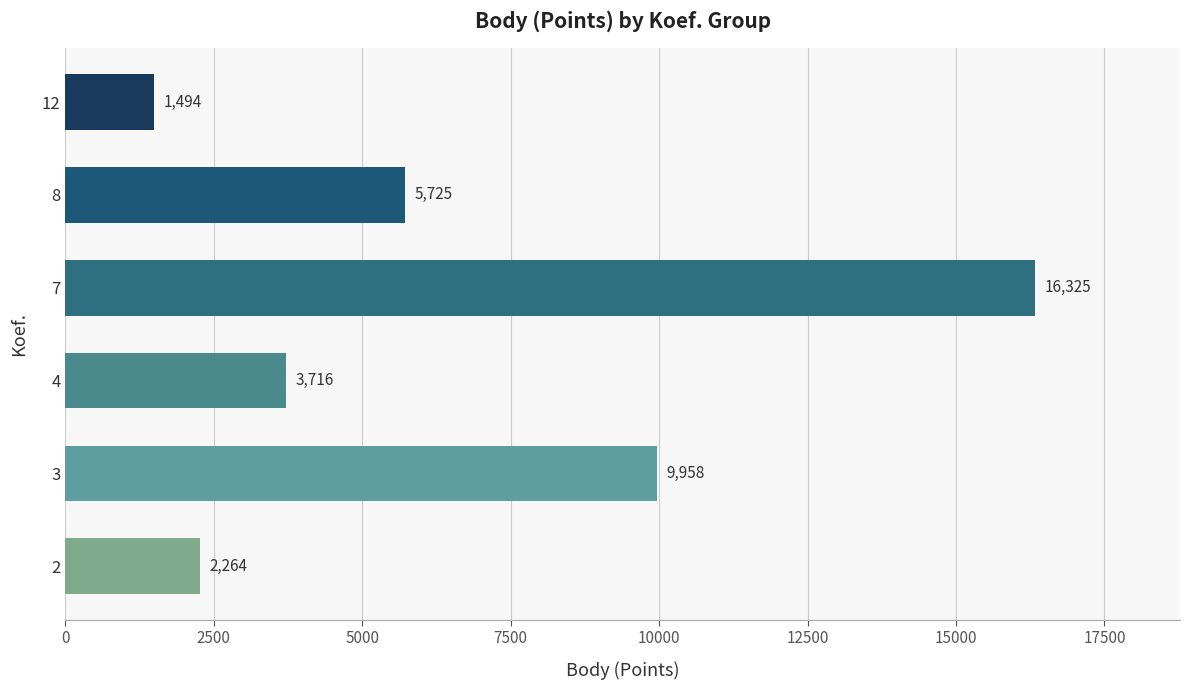

What is the change in value from 2 to 7?

+14061